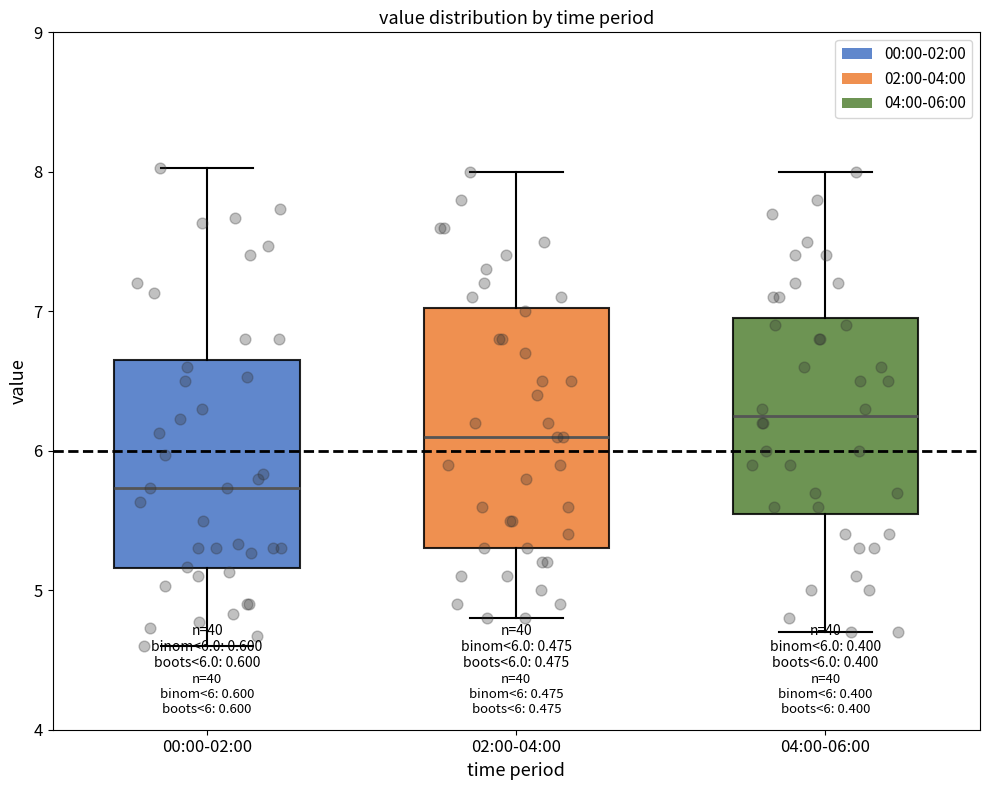

Which box has the lowest median line?

00:00-02:00